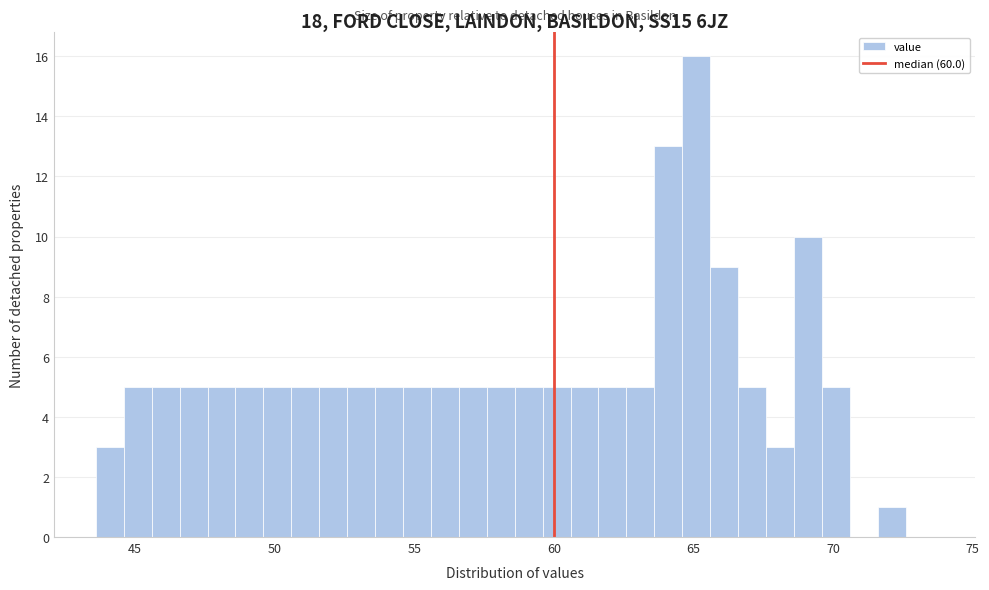

Around what value on the x-axis is the tallest bar? Give the approximate position of its centre, as read against the axis.

65.0